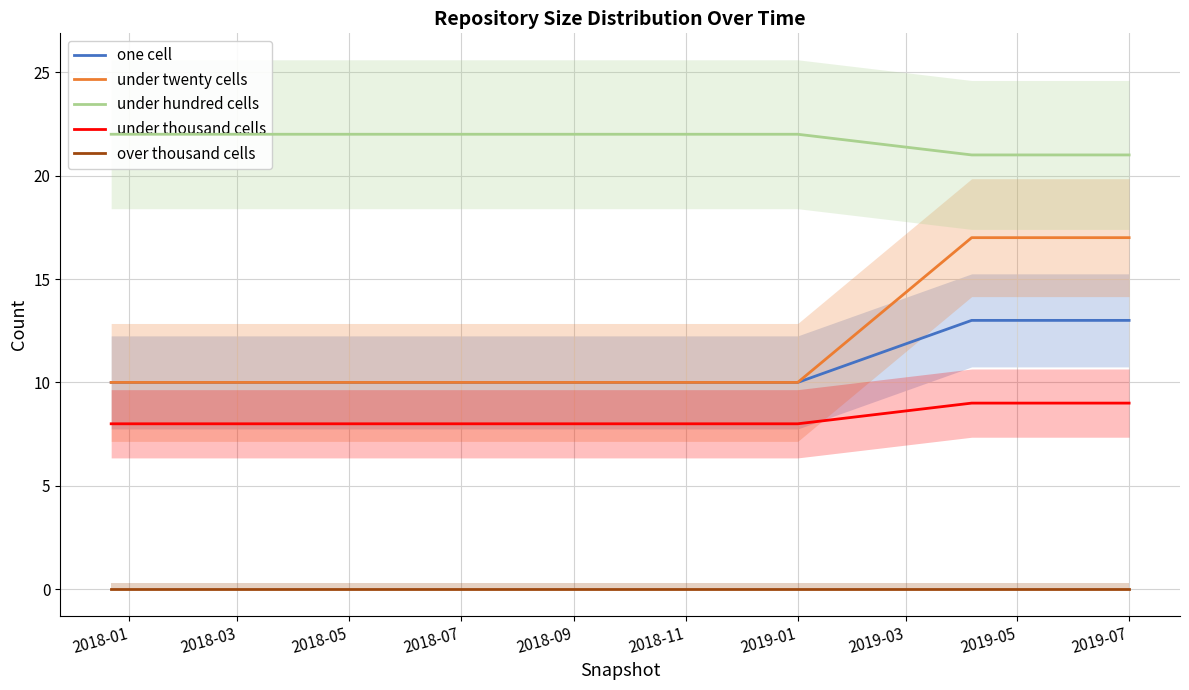

What is the minimum value for one cell?

10